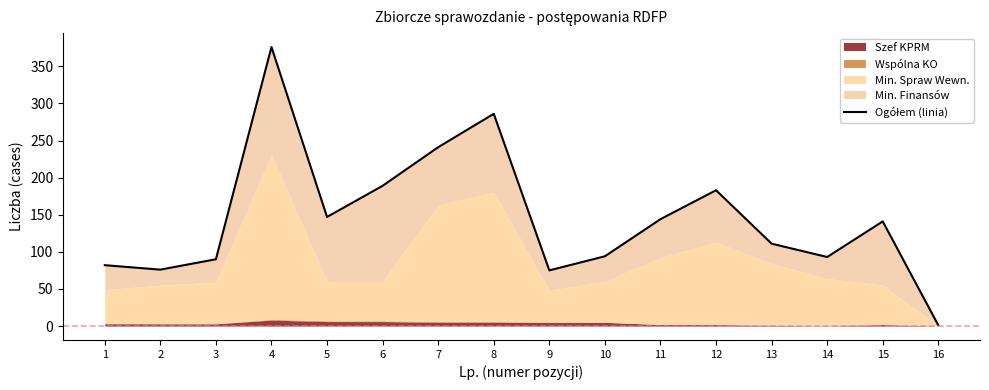

What is the sum of all values?

2329